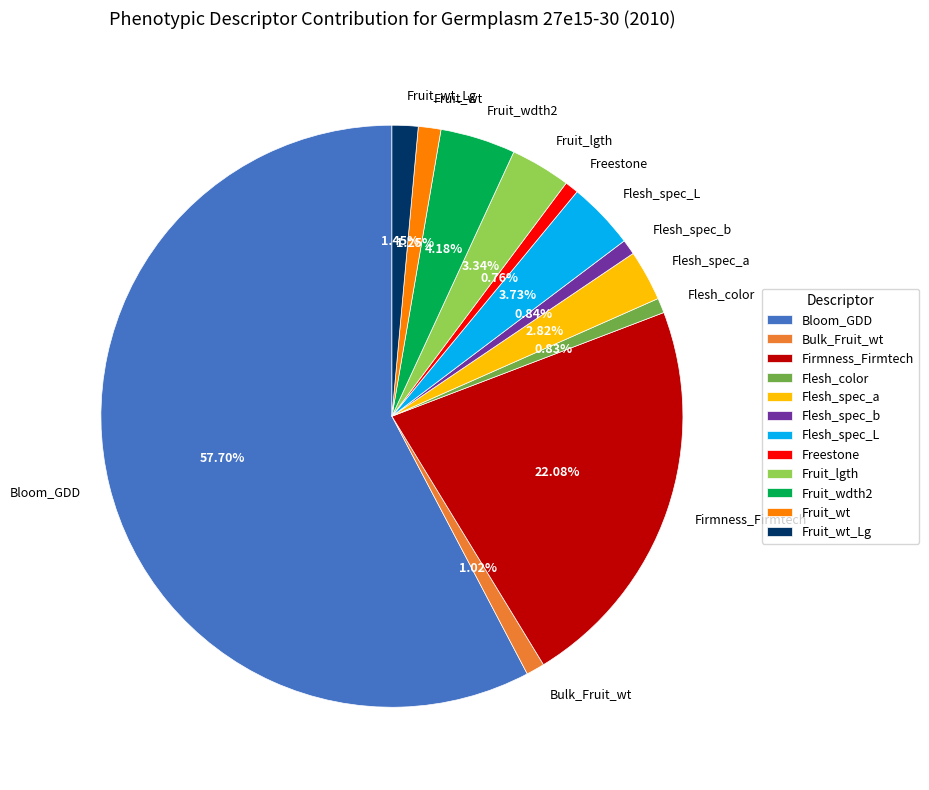

Which category has the biggest portion of the pie?

Bloom_GDD